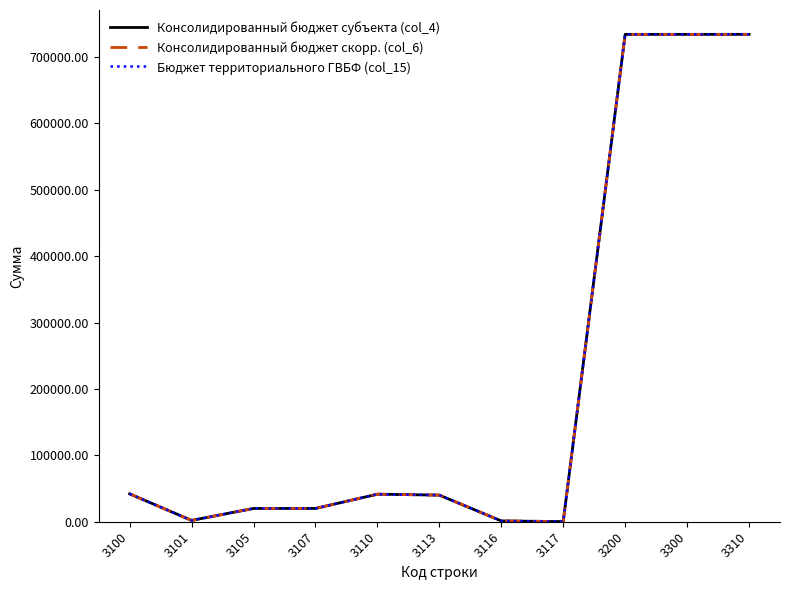

Does the chart have visible grid lines?

No